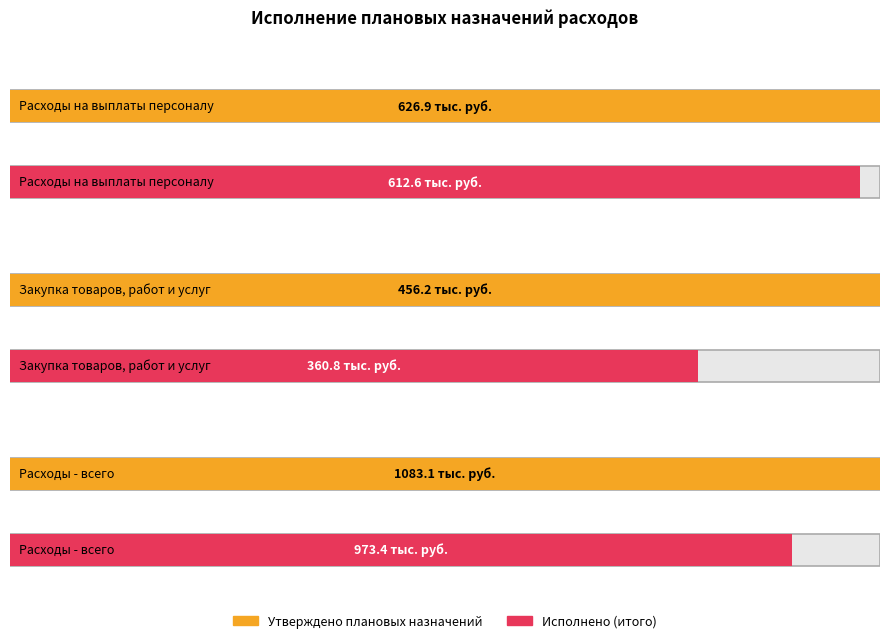

Which category has the lowest value in the Утверждено плановых назначений series?

Закупка товаров,
работ и услуг